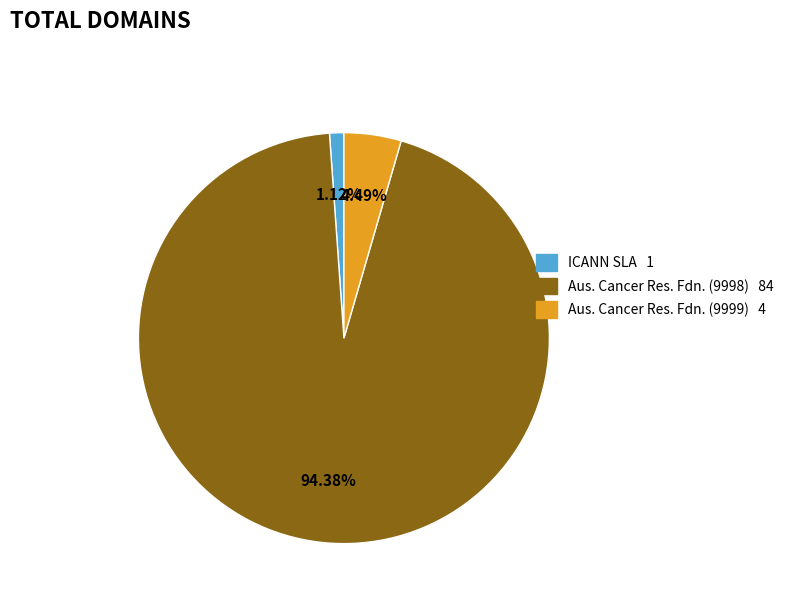

Rank the categories by value from lowest to highest.

ICANN SLA 1, Aus. Cancer Res. Fdn. (9999) 4, Aus. Cancer Res. Fdn. (9998) 84